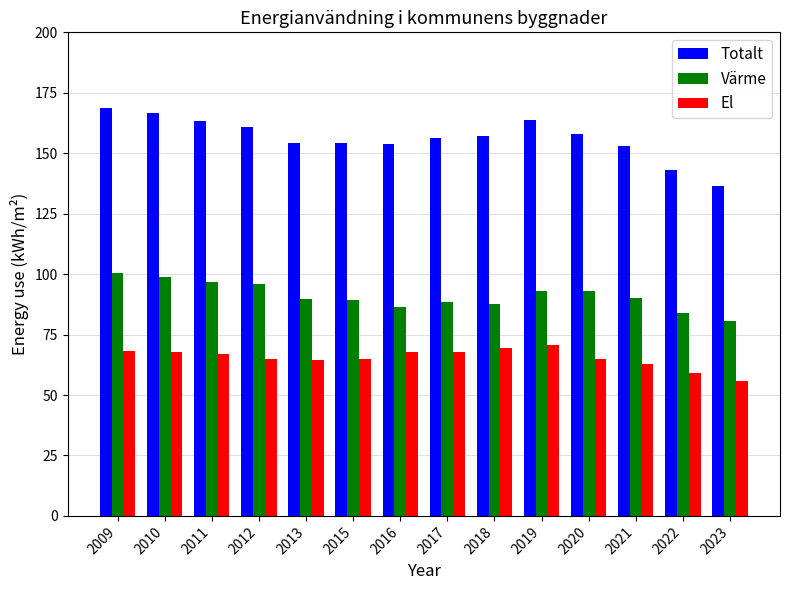

What are all the series names shown in the legend?

Totalt, Värme, El